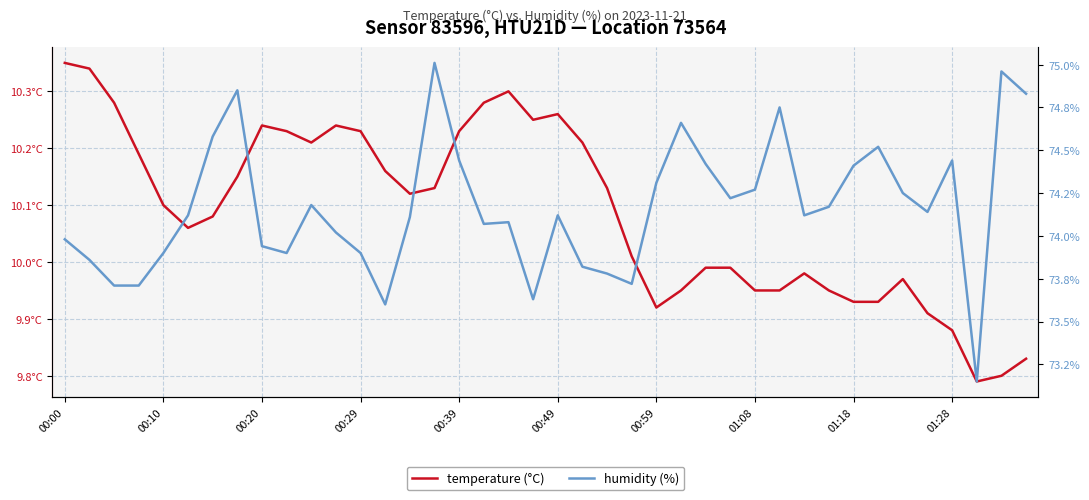

Reading left to right, what are all the values shown in this chart?

temperature (°C): 10.3	10.3	10.3	10.2	10.1	10.1	10.1	10.2	10.2	10.2	10.2	10.2	10.2	10.2	10.1	10.1	10.2	10.3	10.3	10.2	10.3	10.2	10.1	10.0	9.9	9.9	10.0	10.0	9.9	9.9	10.0	9.9	9.9	9.9	10.0	9.9	9.9	9.8	9.8	9.8
humidity (%): 74.0	73.9	73.7	73.7	73.9	74.1	74.6	74.8	73.9	73.9	74.2	74.0	73.9	73.6	74.1	75.0	74.4	74.1	74.1	73.6	74.1	73.8	73.8	73.7	74.3	74.7	74.4	74.2	74.3	74.8	74.1	74.2	74.4	74.5	74.2	74.1	74.4	73.2	75.0	74.8